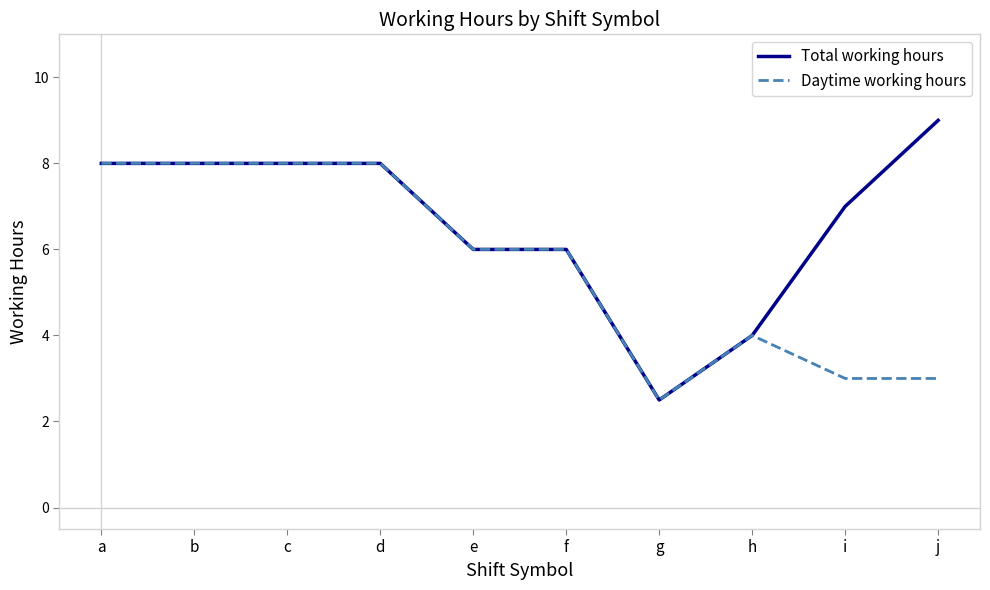

True or false: Total working hours has a value of 2.5 at g.

True